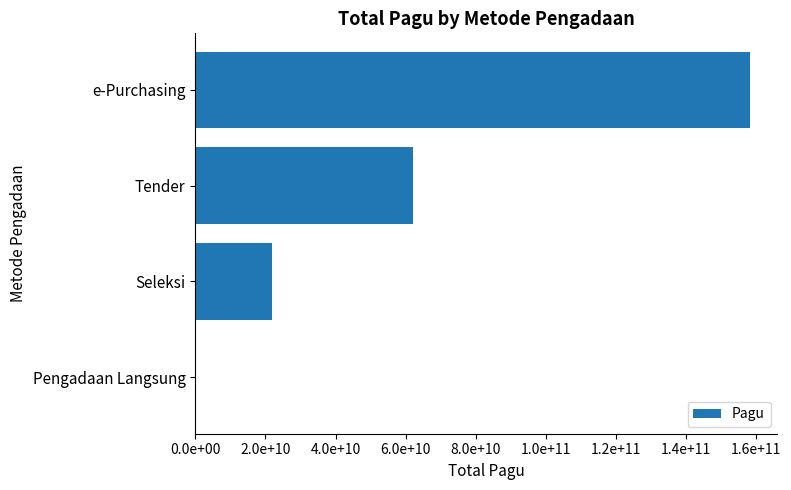

At which label is the value closest to 79139962000?

Tender